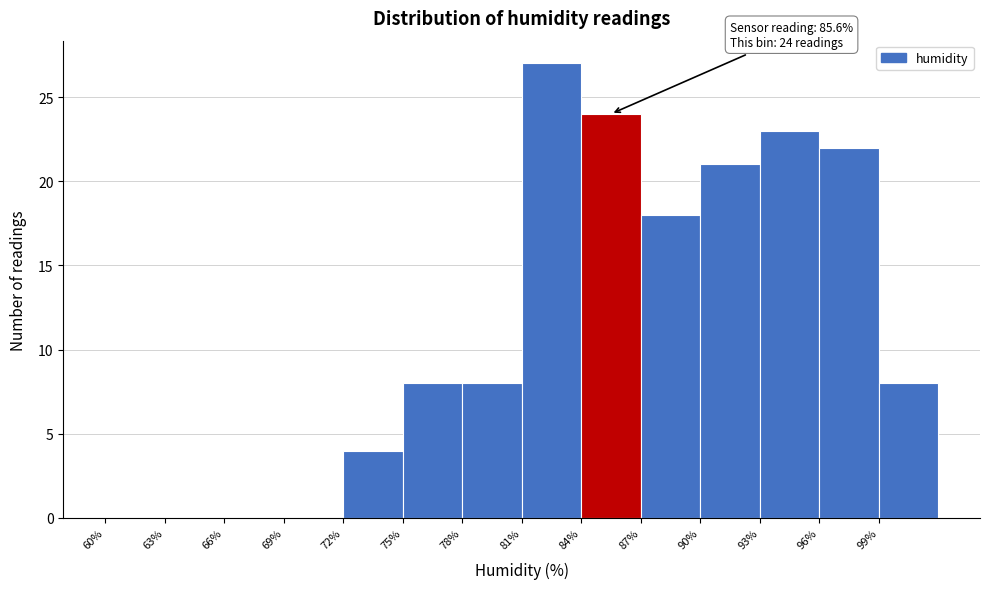

Over which range of the x-axis is the bar tallest?

81 to 84